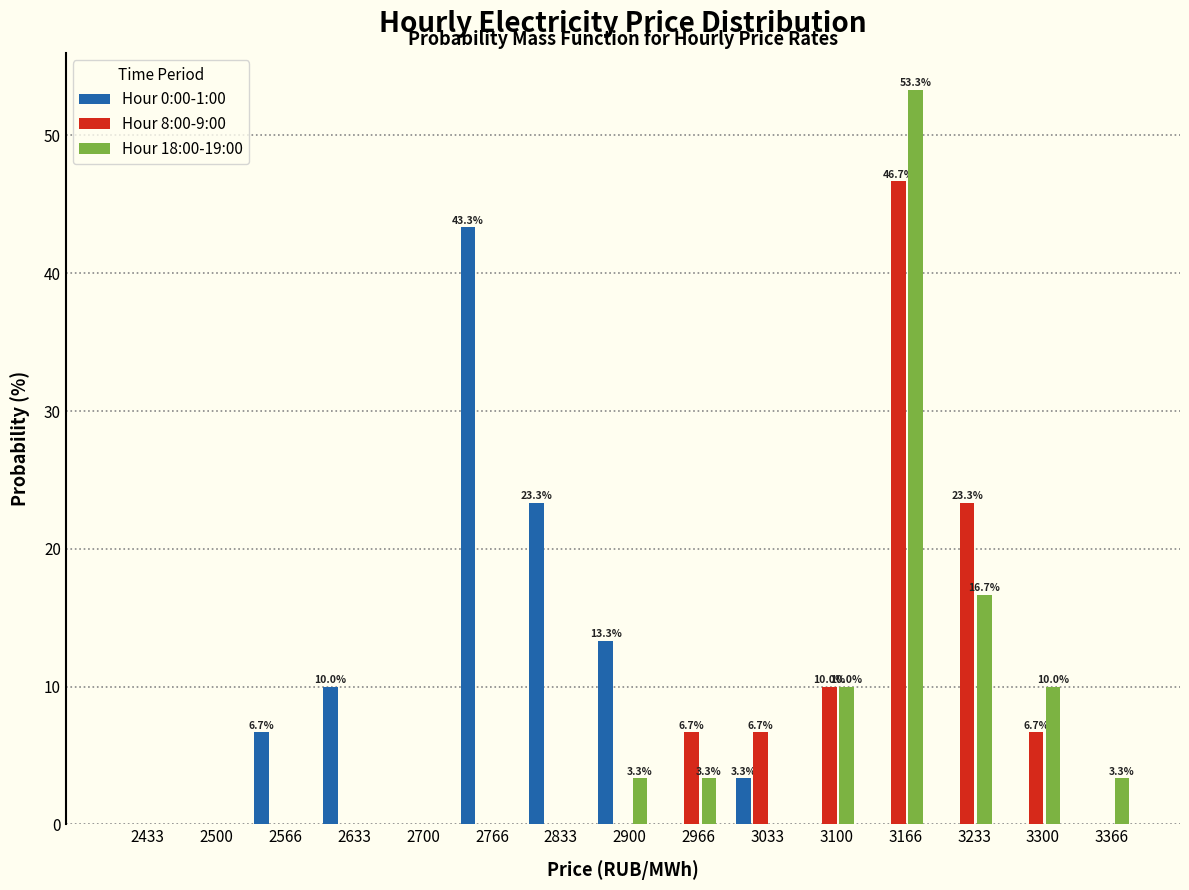

The Hour 0:00-1:00 series shows 0.0 at 2500. True or false?

True